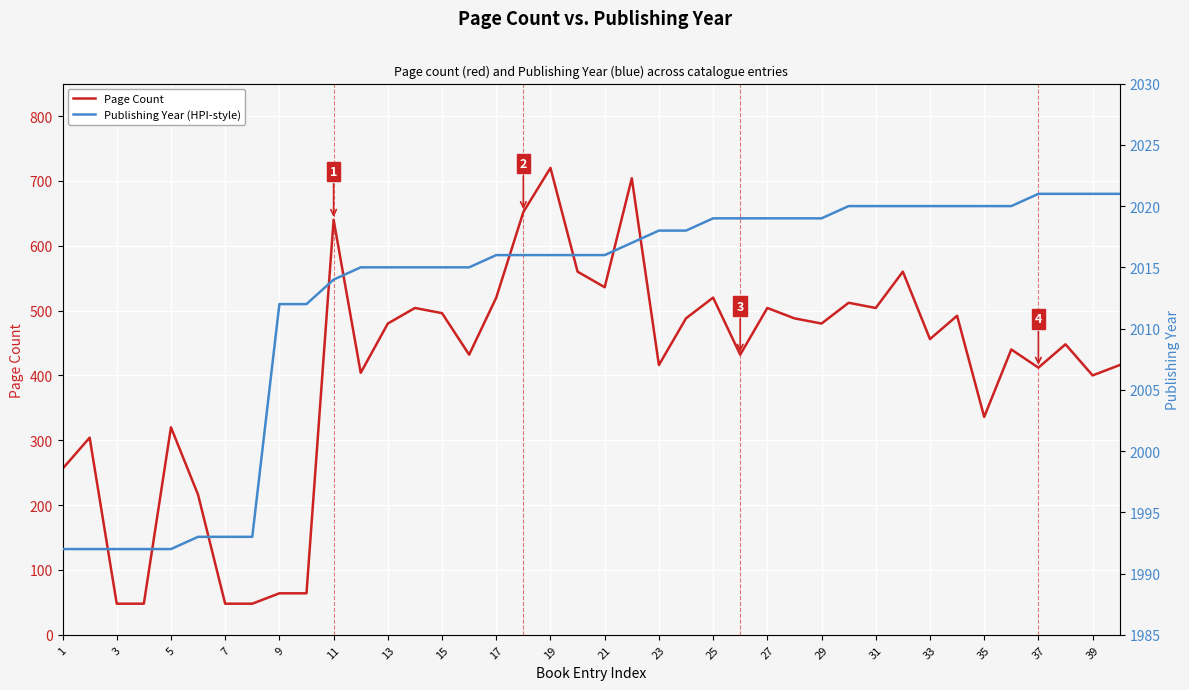

Rank the series by their maximum value, from highest to lowest.

Publishing Year (HPI-style), Page Count